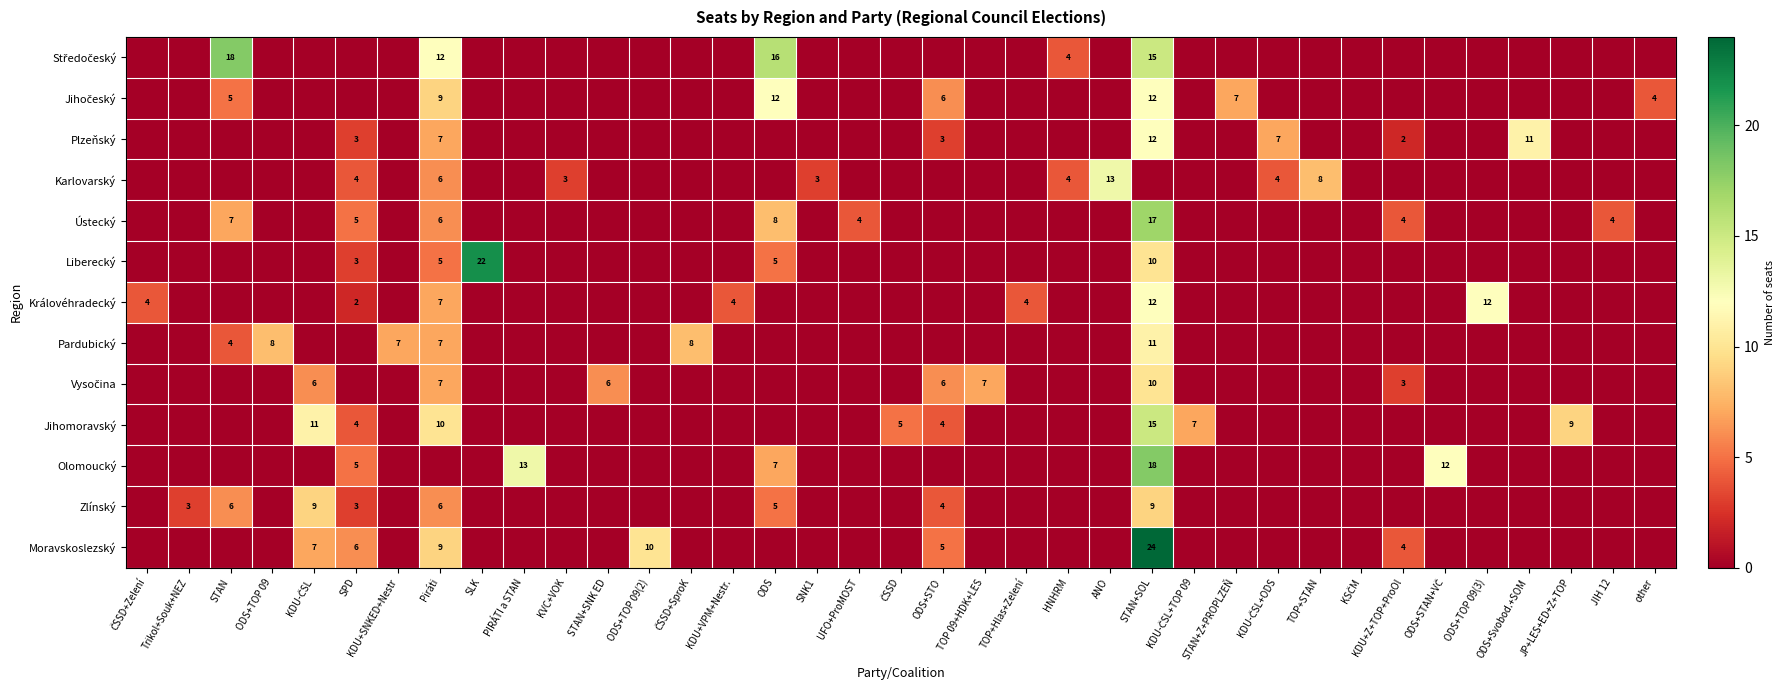

True or false: Středočeský has a value of -13 at KDU+Z+TOP+ProOl.

False